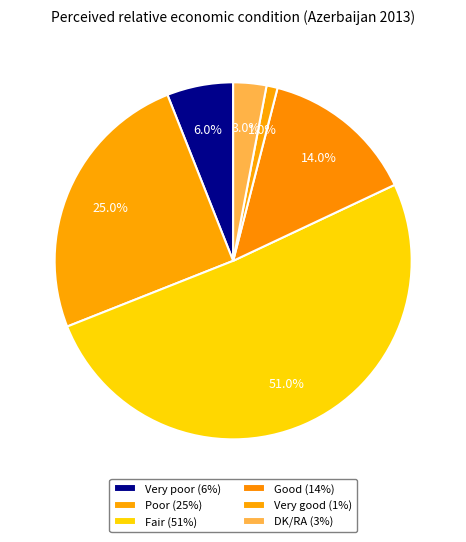

What is the change in value from Very good to DK/RA?

+2